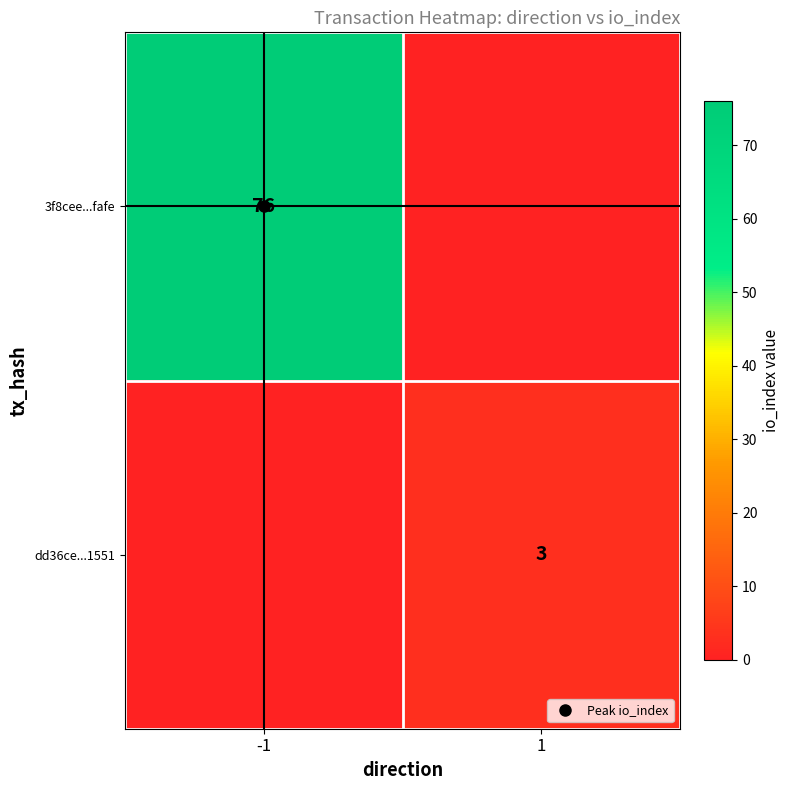

How many categories are shown in the chart?

2